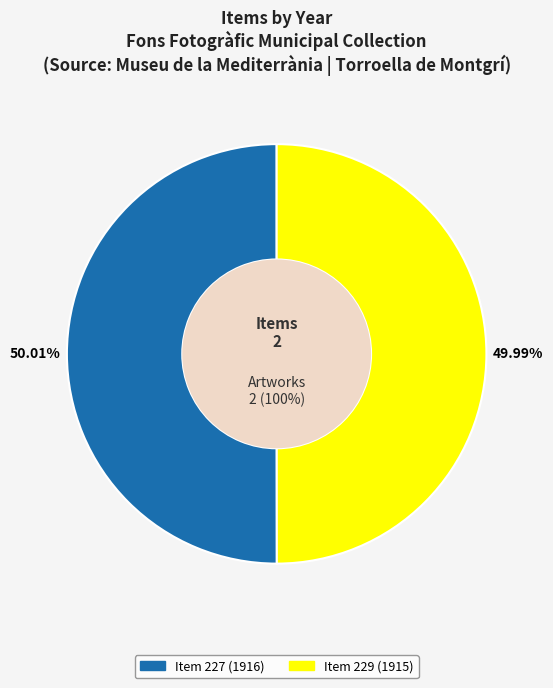

Is Item 229 (1915) the majority of the pie?

No